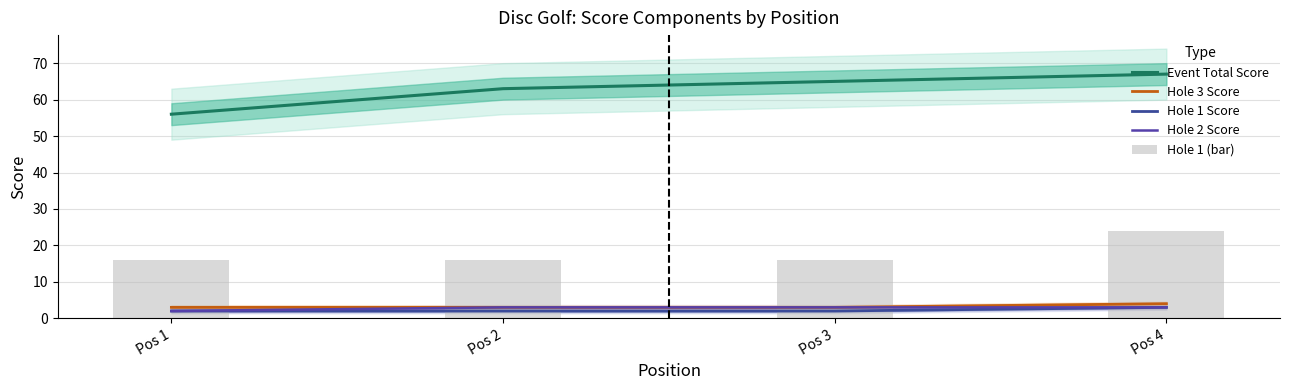

Reading right to left, extract all data points from this chart.

Event Total Score: Pos 4=67	Pos 3=65	Pos 2=63	Pos 1=56
Hole 3 Score: Pos 4=4	Pos 3=3	Pos 2=3	Pos 1=3
Hole 1 Score: Pos 4=3	Pos 3=2	Pos 2=2	Pos 1=2
Hole 2 Score: Pos 4=3	Pos 3=3	Pos 2=3	Pos 1=2
Hole 1 (bar): Pos 4=24	Pos 3=16	Pos 2=16	Pos 1=16